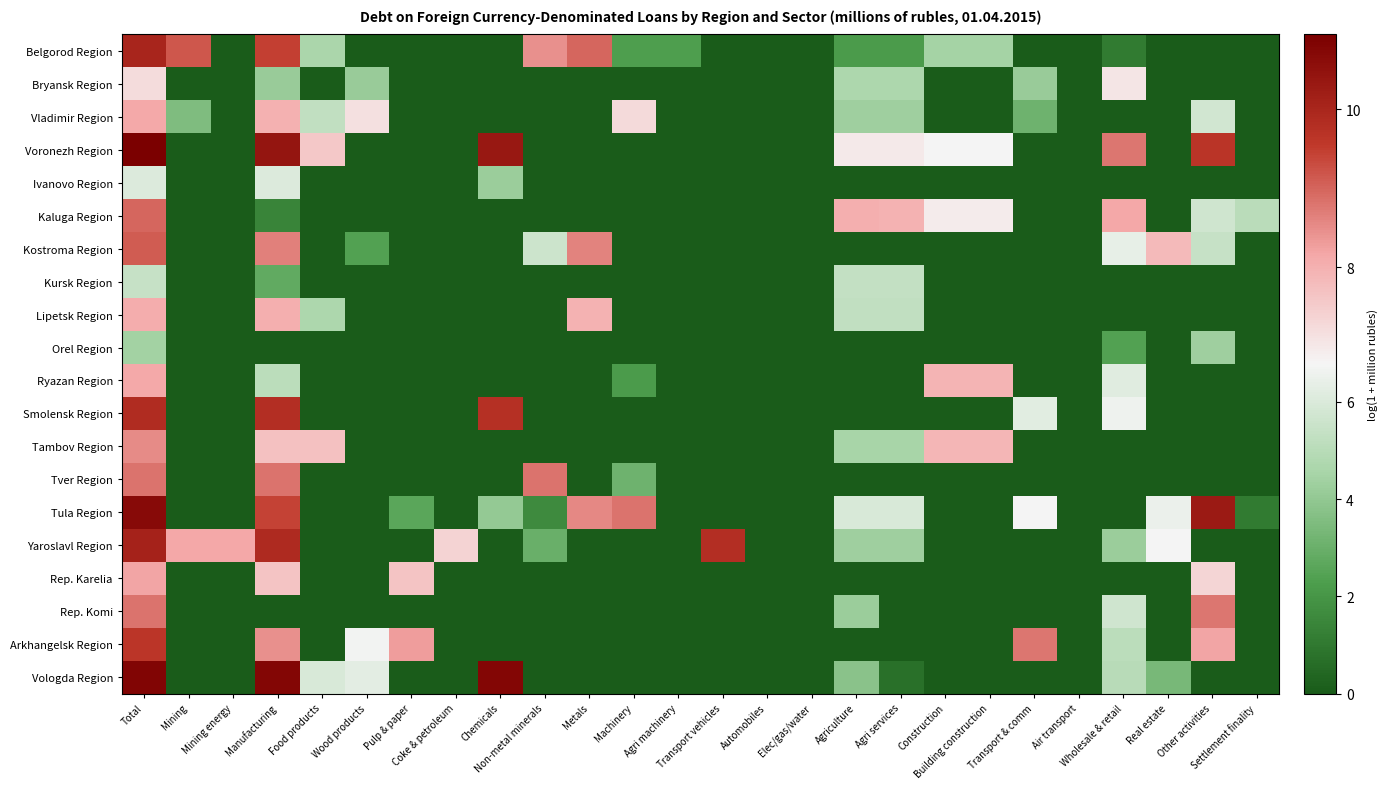

What is the maximum value shown in the chart?

10.9